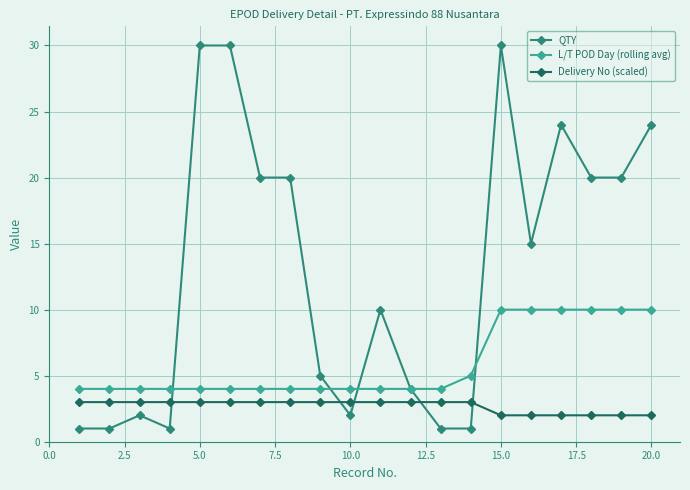

What is the highest value of the QTY series?

30